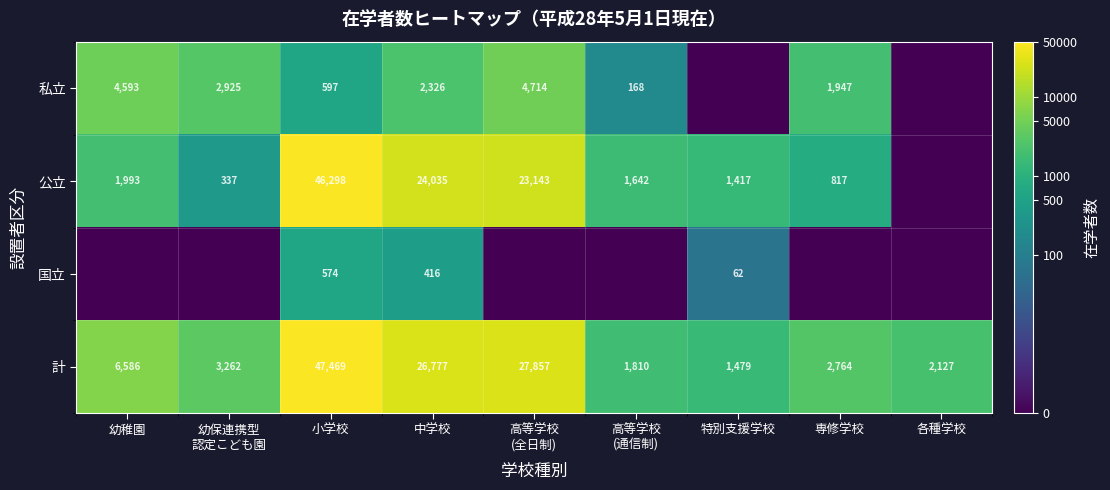

What is the maximum value for 計?

47469